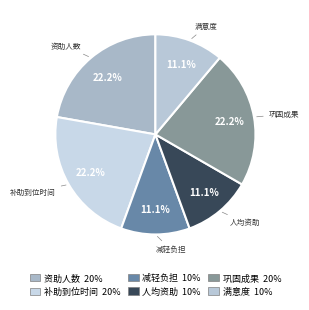

To the nearest percent, what is the average slice percentage?

17%